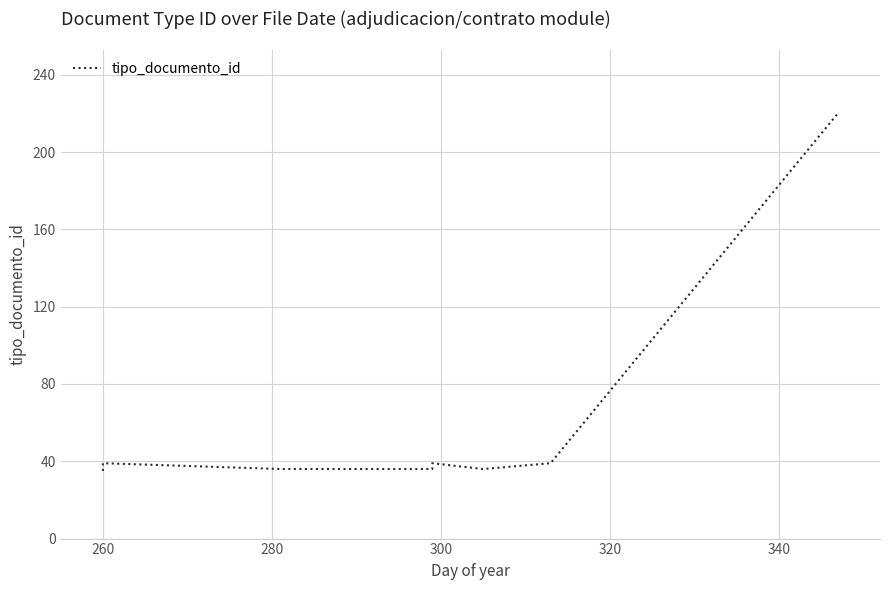

Is this an area chart (filled region under the line)?

No